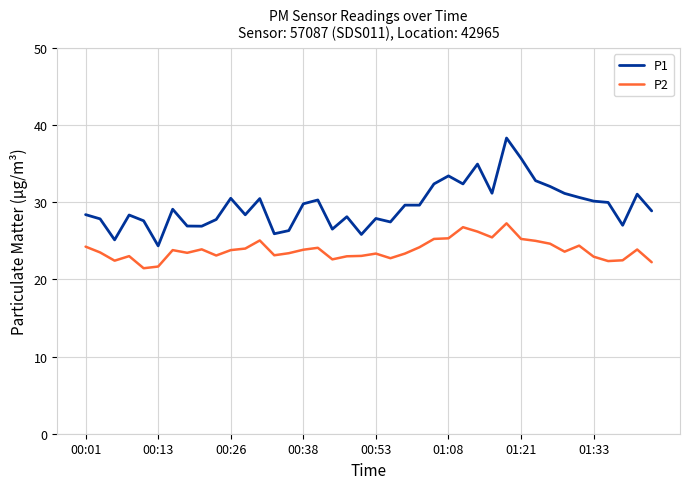

What is the highest value of the P1 series?

38.3